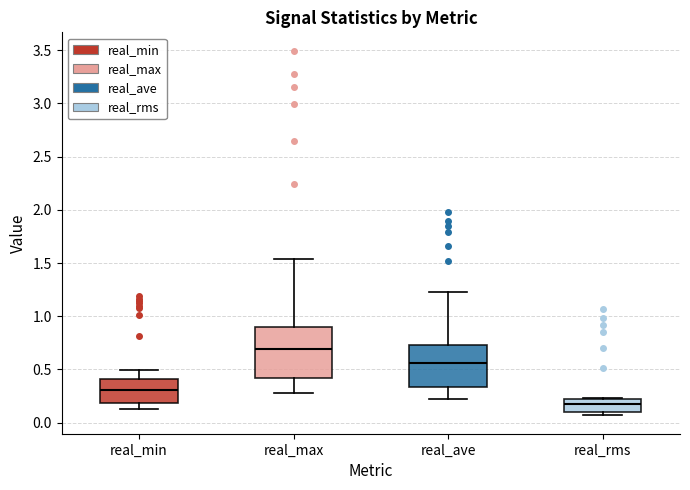

Which box has the lowest median line?

real_rms